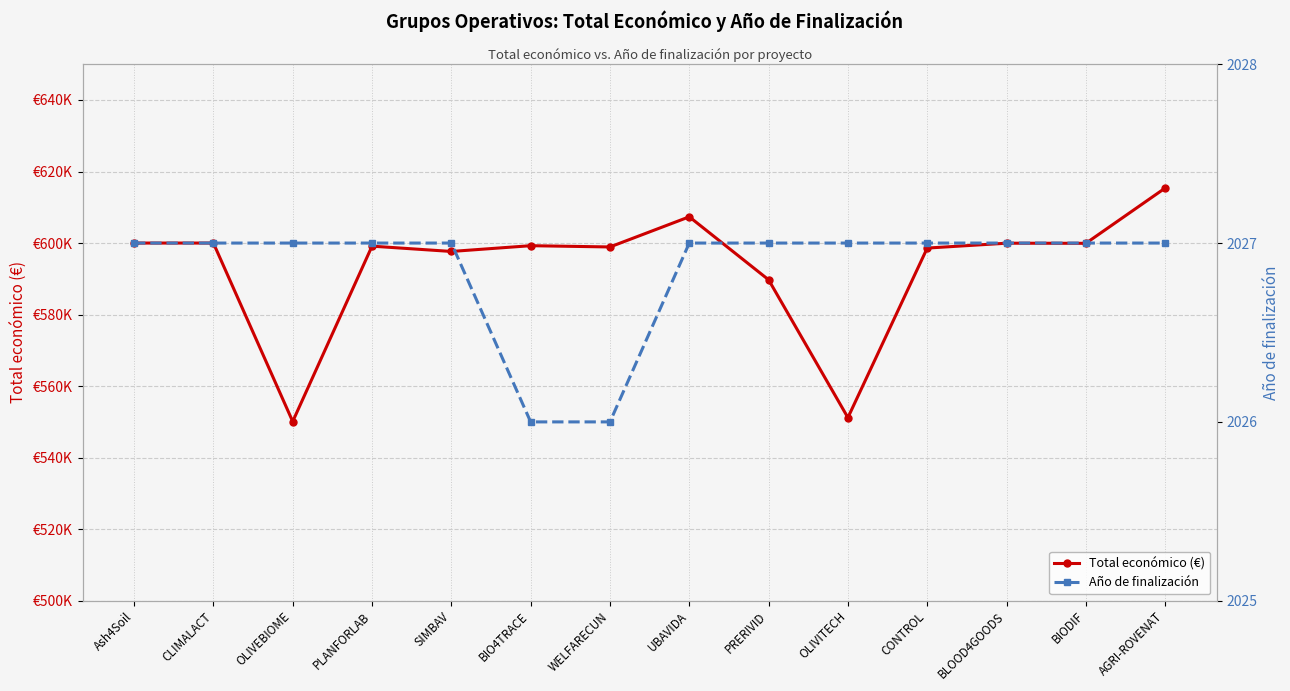

How many Año de finalización values are between 2027 and 2028?

12